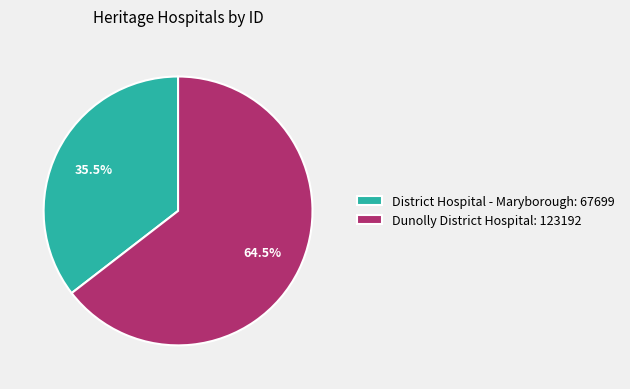

Approximately how many times larger is the value at Dunolly District Hospital: 123192 compared to District Hospital - Maryborough: 67699?

1.8